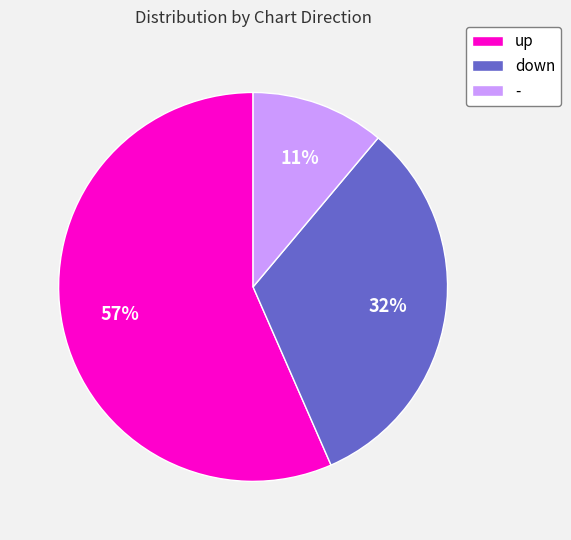

Which category has the biggest portion of the pie?

up